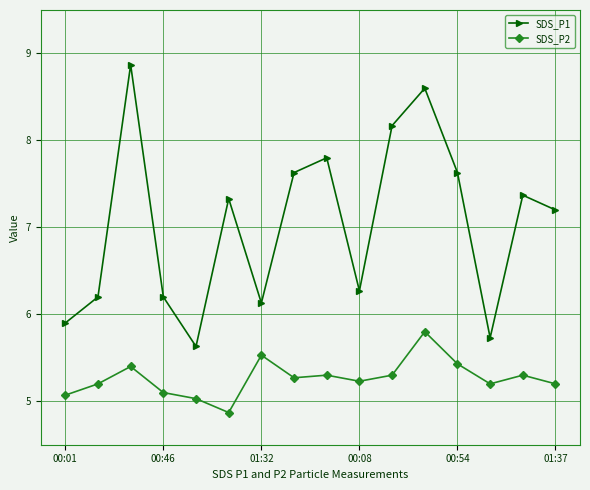

In SDS_P1, how many points are higher than both neighbors (excluding endpoints)?

5